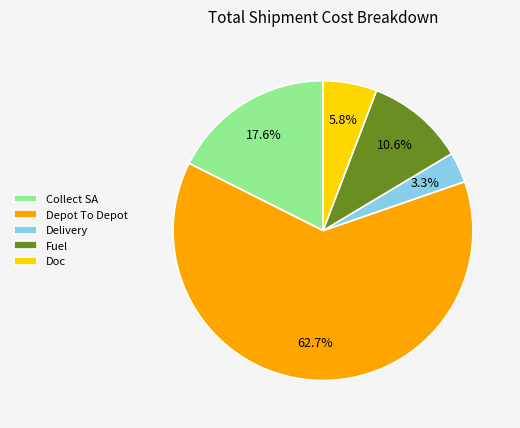

What is the majority slice?

Depot To Depot